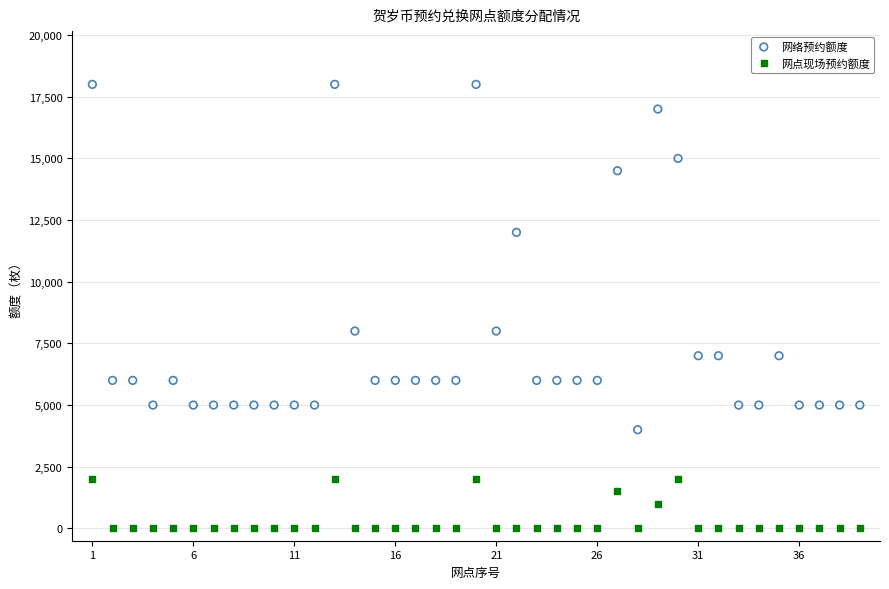

In the 网络预约额度 series, what Y value is closest to 11000?

12000